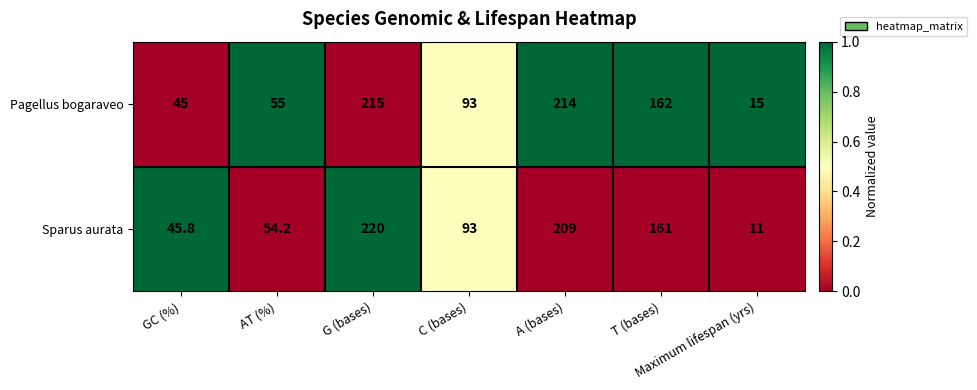

Count the number of data series in this chart.

2